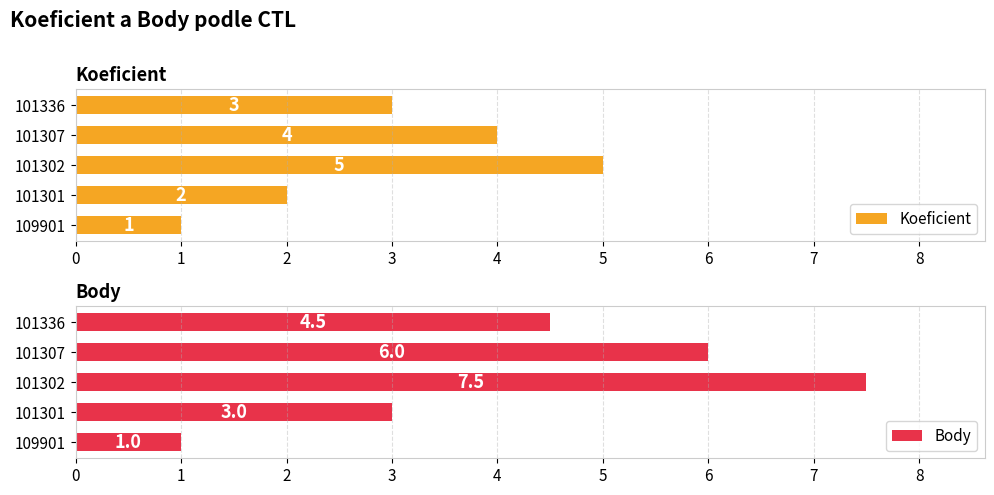

Which category has the highest value in the Koeficient series?

101302